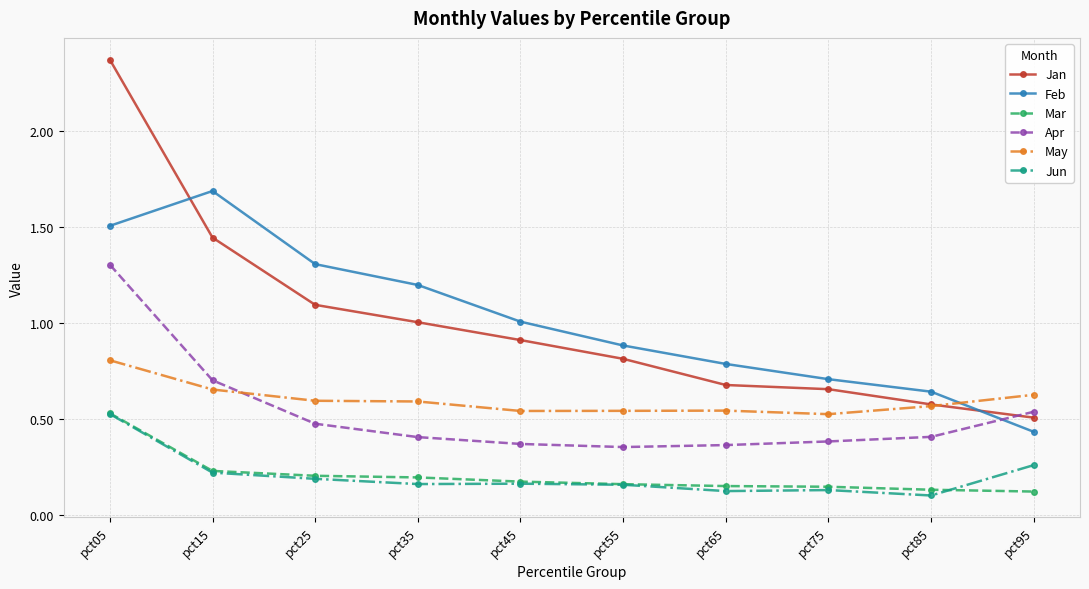

What are all the series names shown in the legend?

Jan, Feb, Mar, Apr, May, Jun